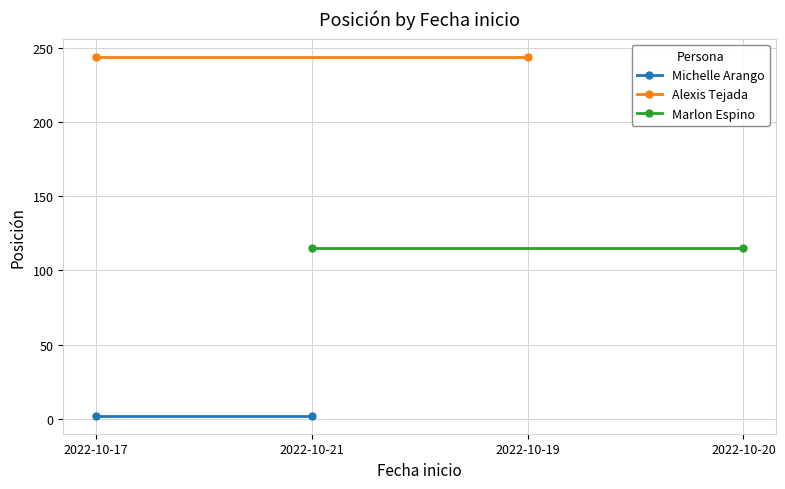

What is the sum of all Alexis Tejada values?

488